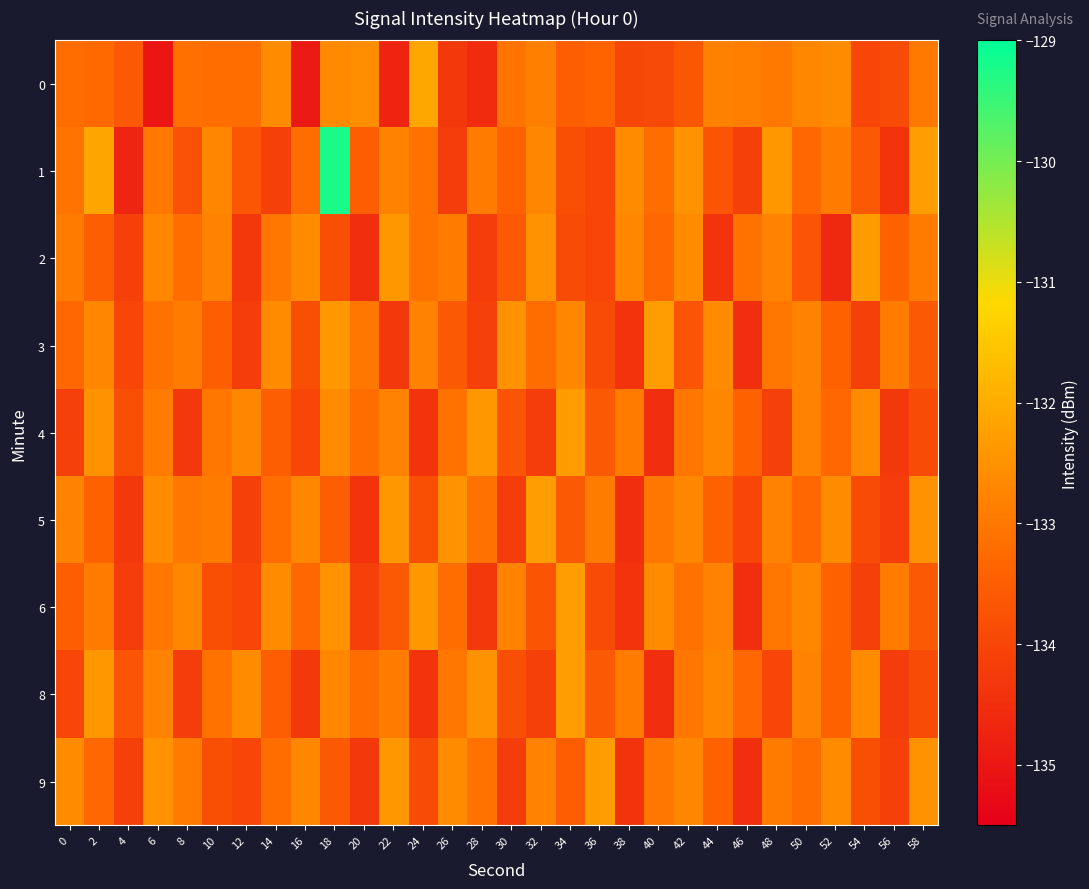

At which category does the chart reach its peak across all series?

18